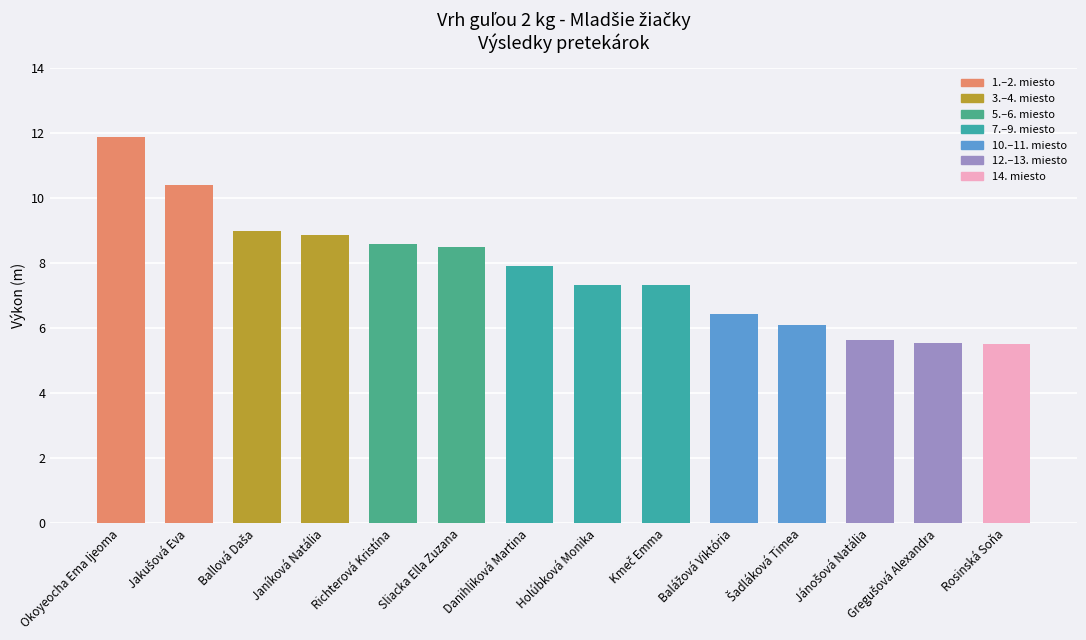

True or false: the data shows 5.8 at Okoyeocha Ema Ijeoma.

False